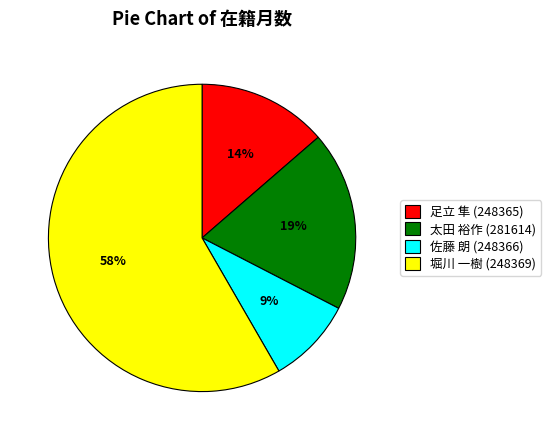

Which slice is the smallest?

佐藤 朗 (248366)